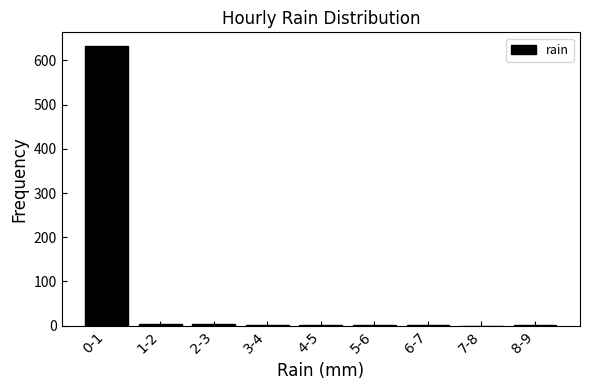

What is the sum of all values?

644